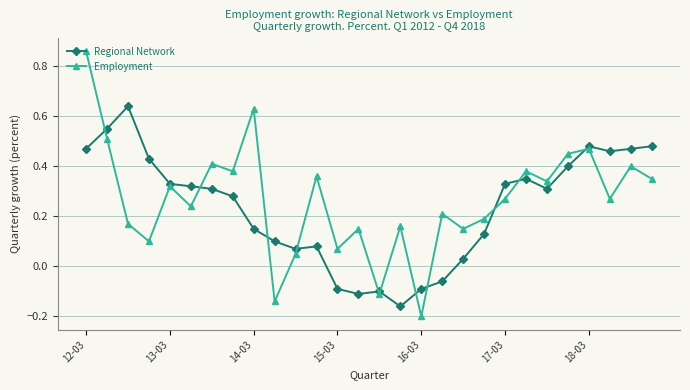

Rank the series by their maximum value, from highest to lowest.

Employment, Regional Network